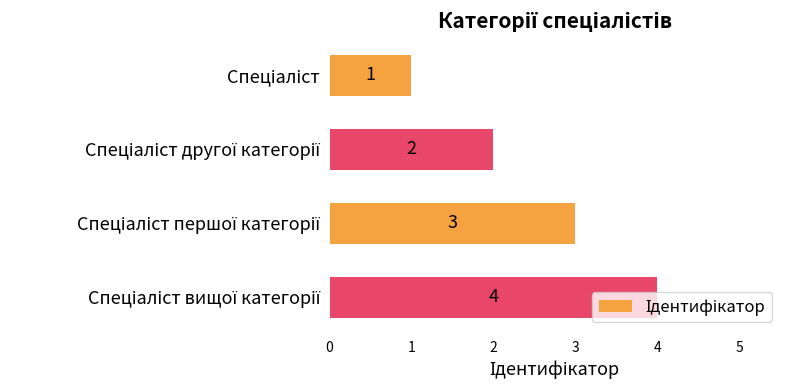

What is the sum of all values?

10